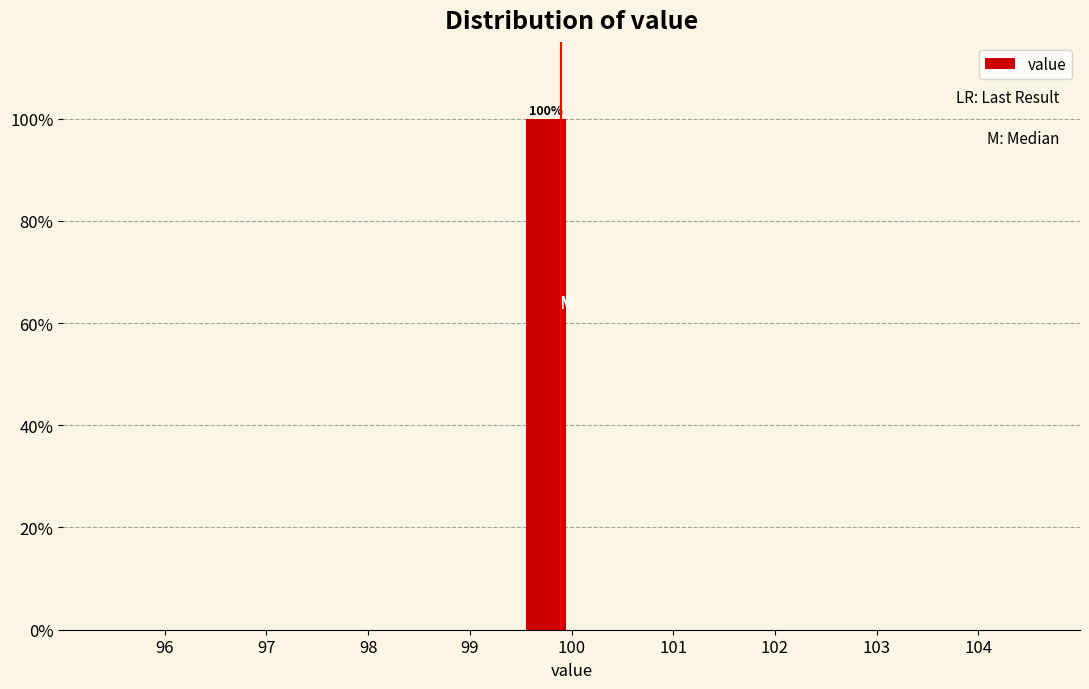

Which range on the x-axis has the tallest bar?

99.5 to 100.0